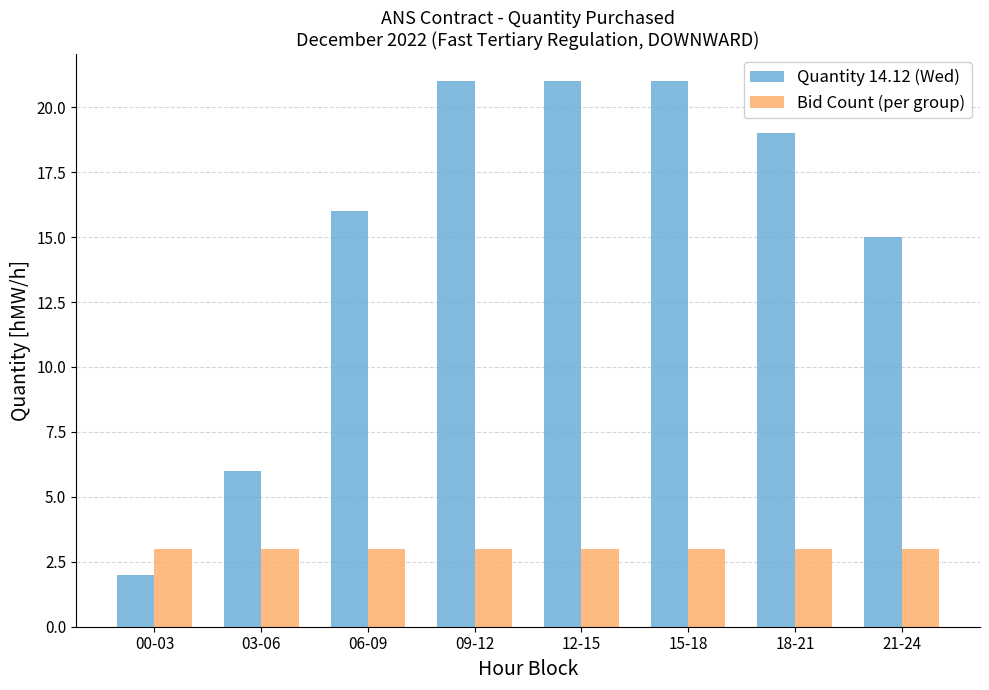

At 03-06, list the series in order from largest to smallest.

Quantity 14.12 (Wed), Bid Count (per group)